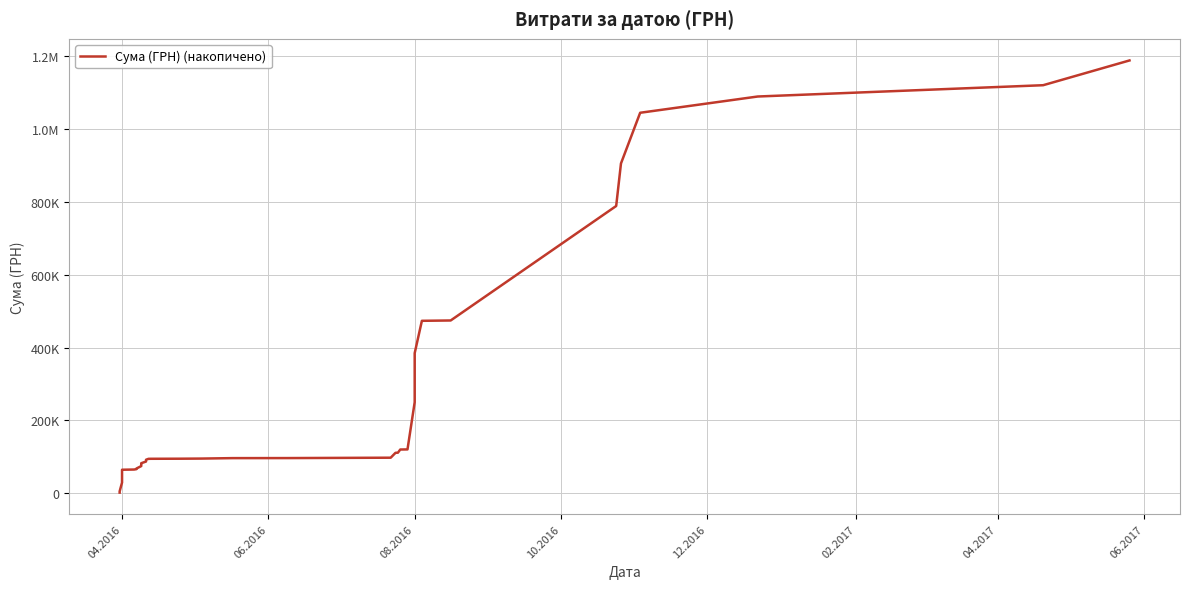

The chart shows a value of 20187.5 at 16. True or false?

False